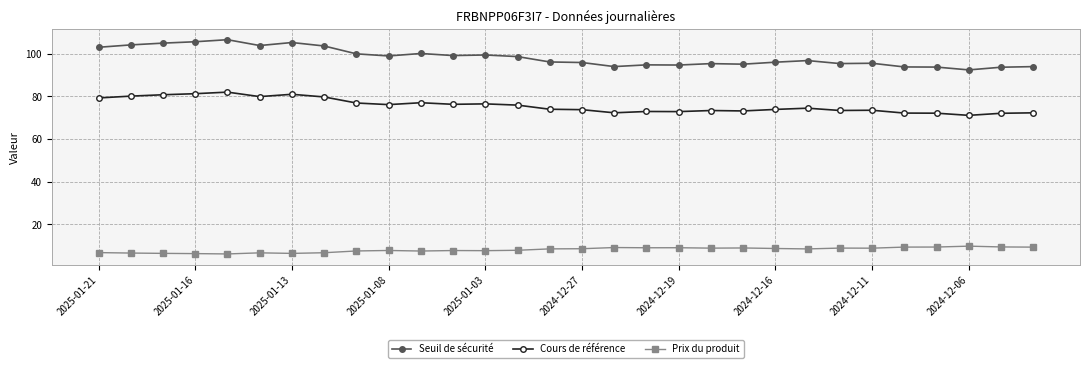

True or false: Seuil de sécurité has more than 1 interior local peaks.

True